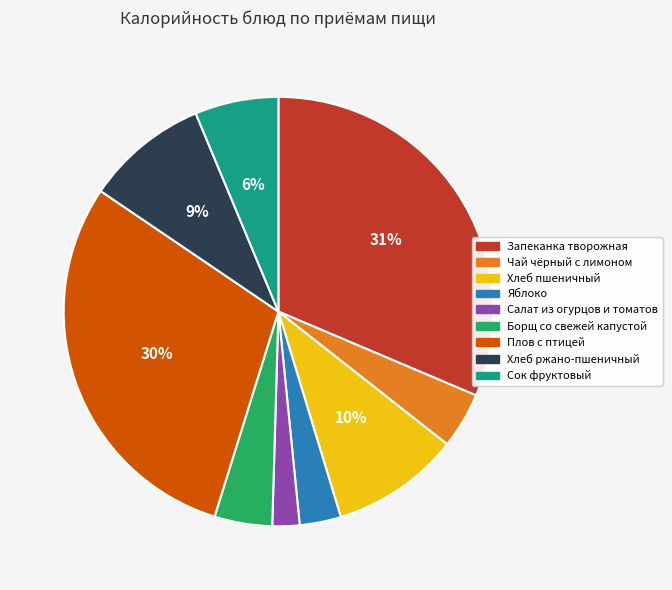

To the nearest percent, what is the average slice percentage?

11%